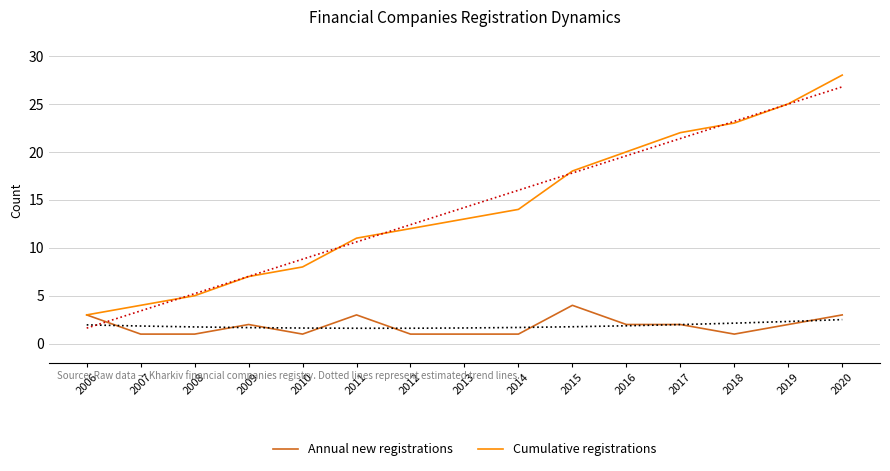

What are all the series names shown in the legend?

Annual new registrations, Cumulative registrations